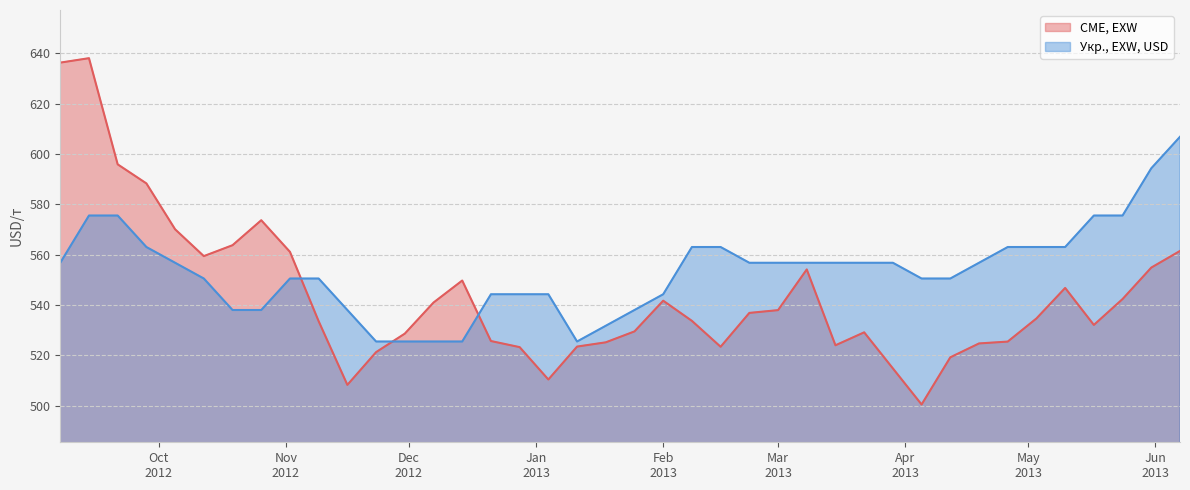

Which series has the widest spread of values?

CME, EXW